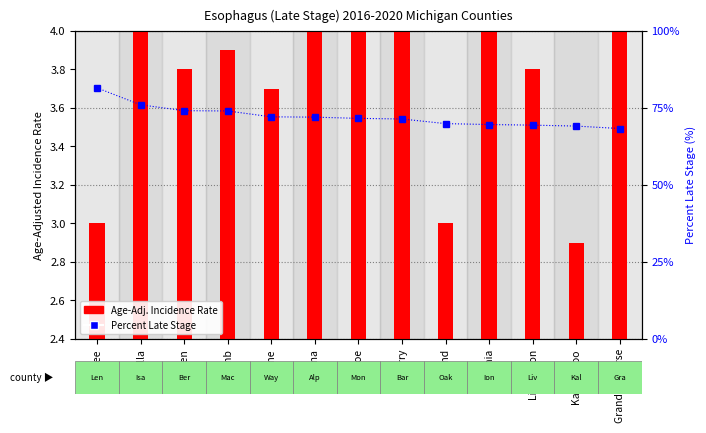

How many values in the Percent Late Stage series exceed 71?

8